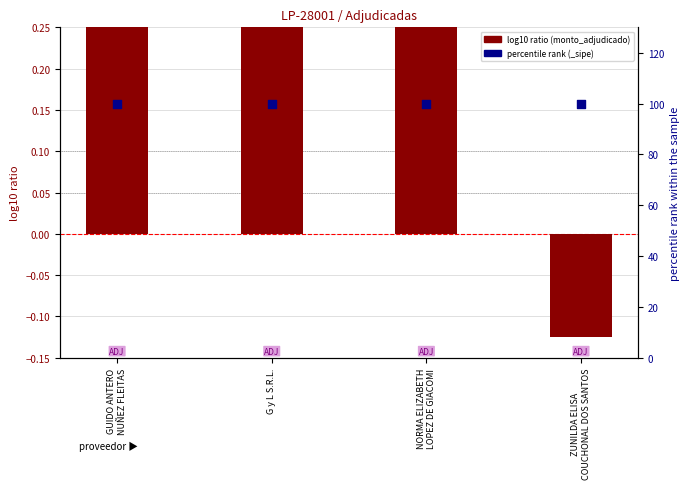

Which series contains the lowest Y value?

log10 ratio